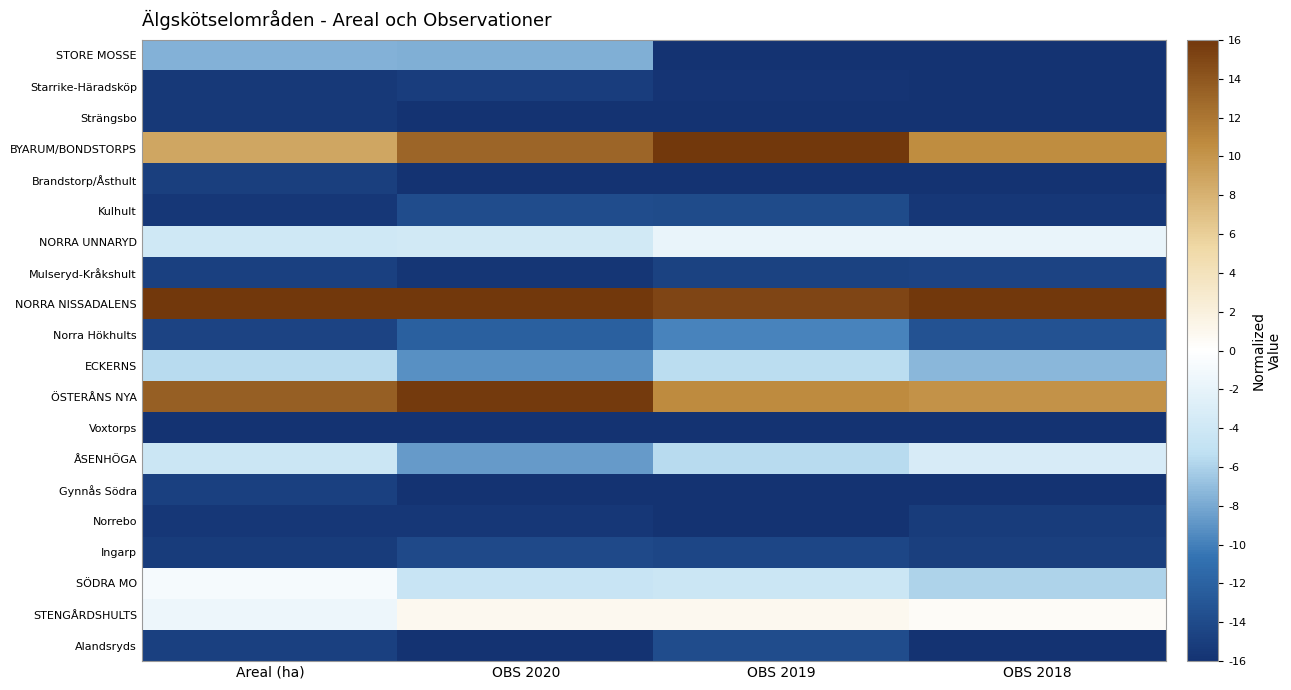

Which series changed the most between OBS 2020 and OBS 2019?

STORE MOSSE